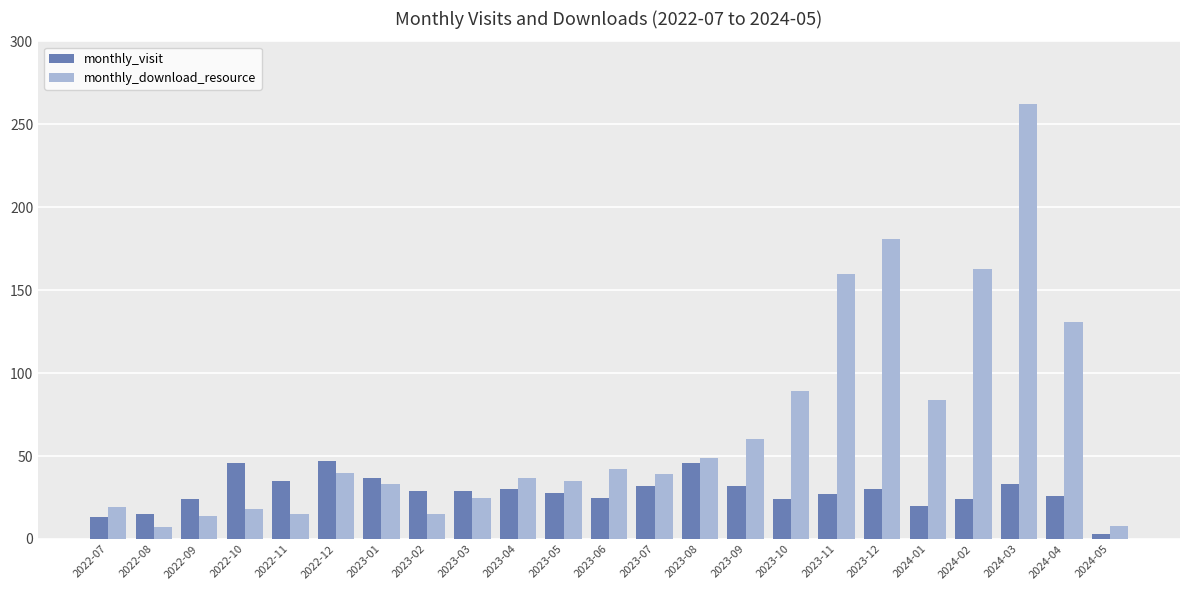

How many bars are there in each group?

2